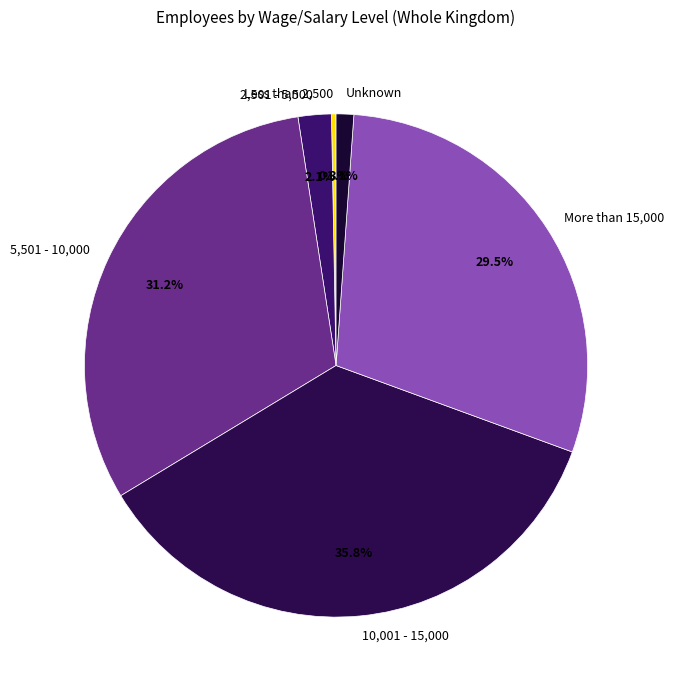

Between 10,001 - 15,000 and More than 15,000, which is larger?

10,001 - 15,000